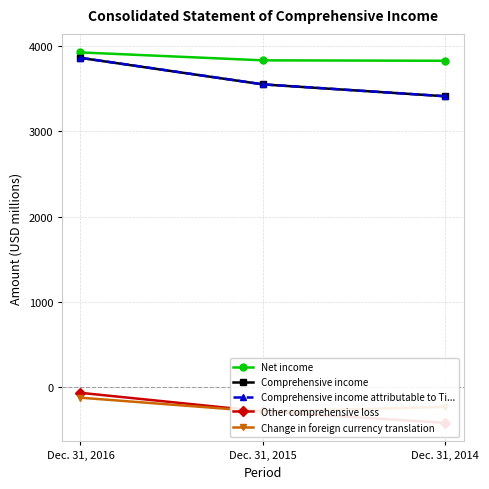

The Change in foreign currency translation series shows -284 at Dec. 31, 2015. True or false?

True